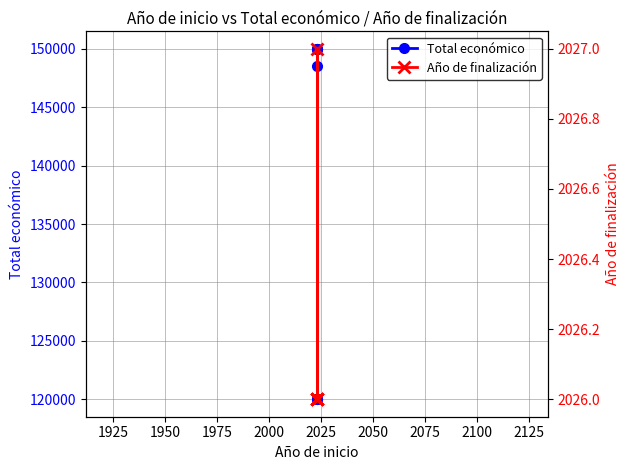

Between 1925 and 2000, which is larger?

2000